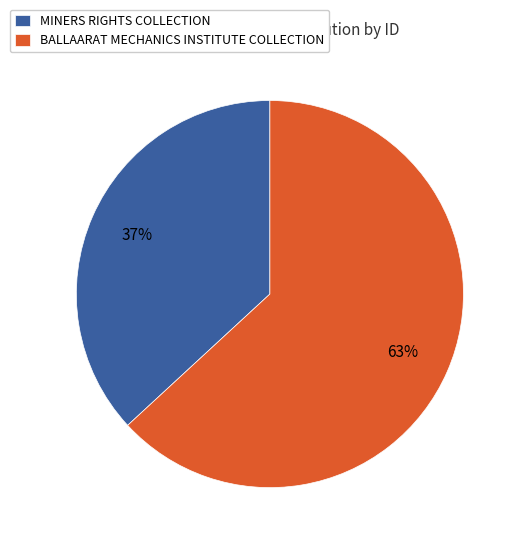

Is it true that MINERS RIGHTS COLLECTION is 27% of the pie?

False